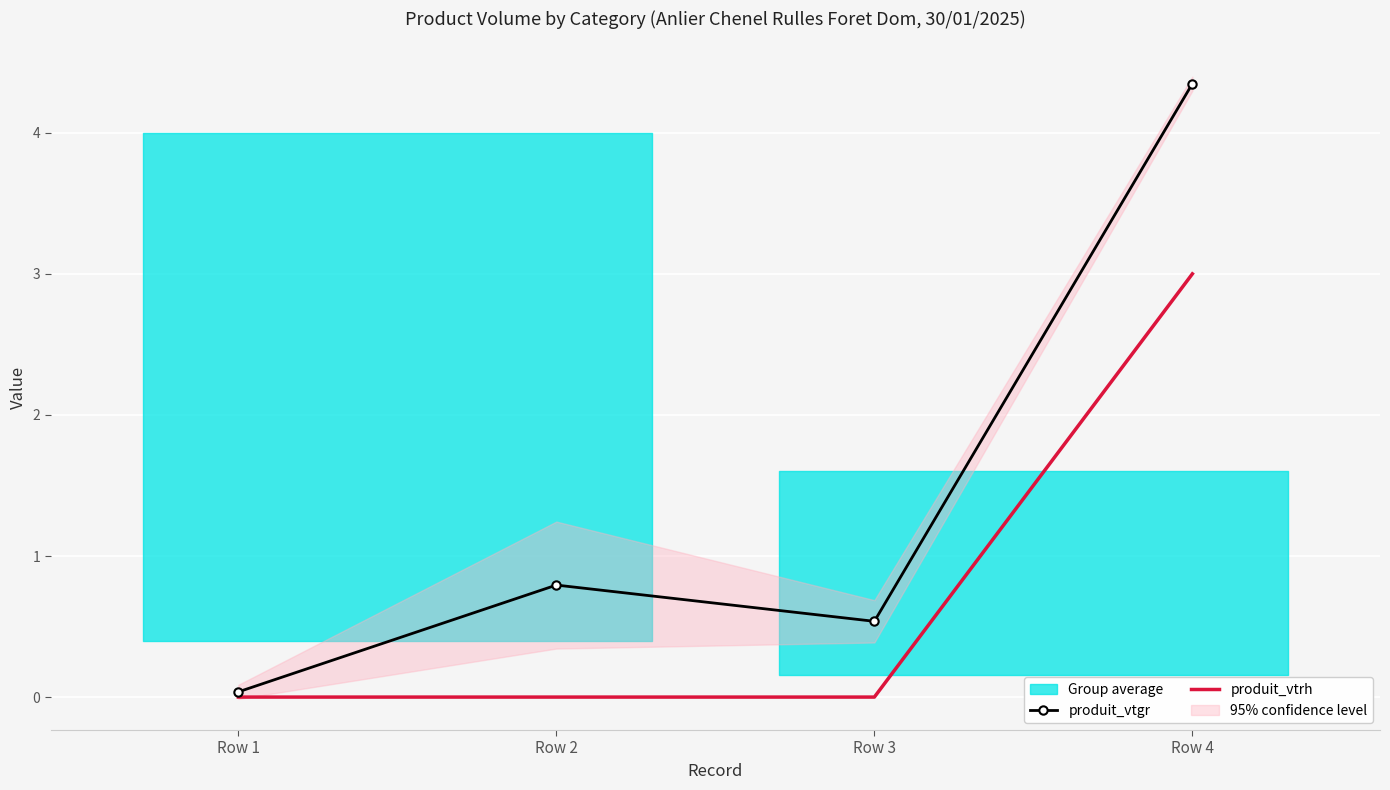

What is the difference between the maximum and minimum values in the produit_vtrh series?

3.0